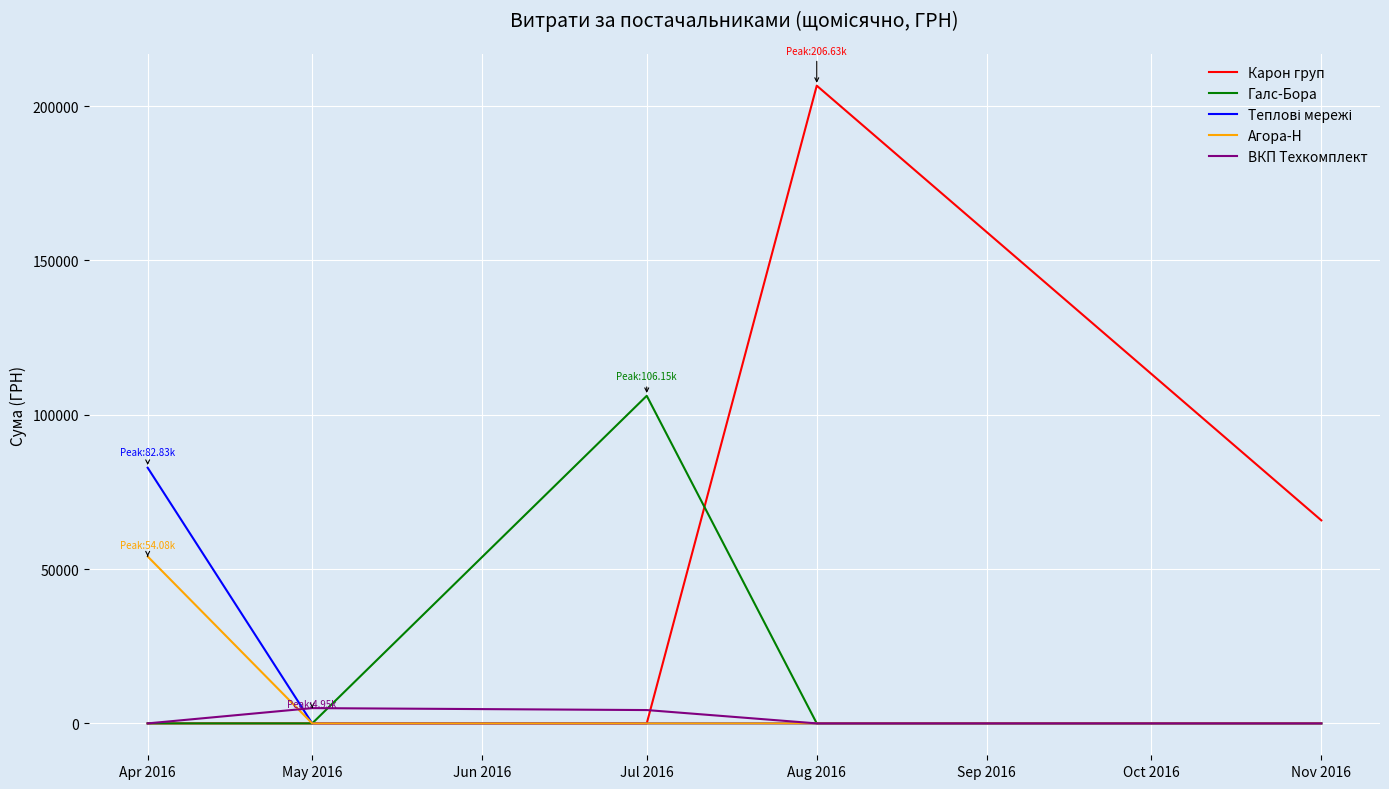

How many lines are shown in the chart?

5